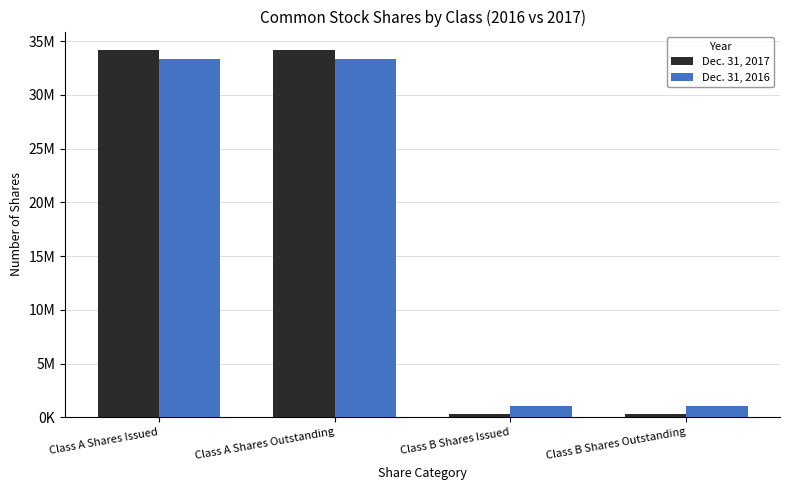

Rank the series by their average value, from highest to lowest.

Dec. 31, 2017, Dec. 31, 2016